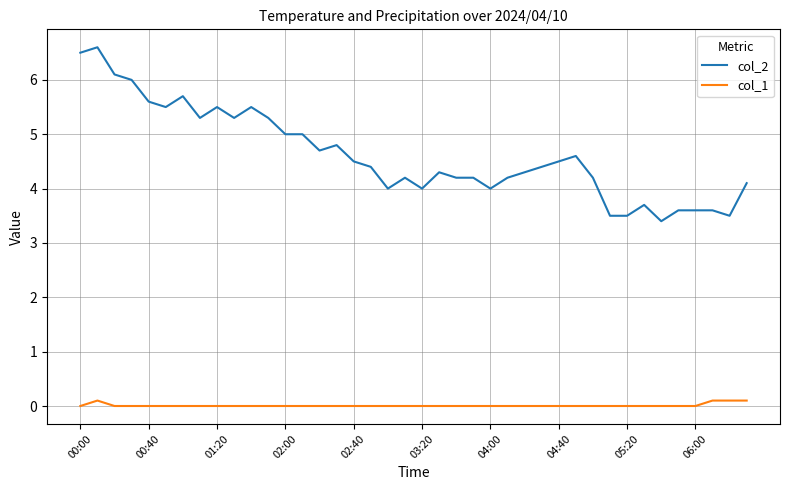

What is the maximum value shown in the chart?

6.6